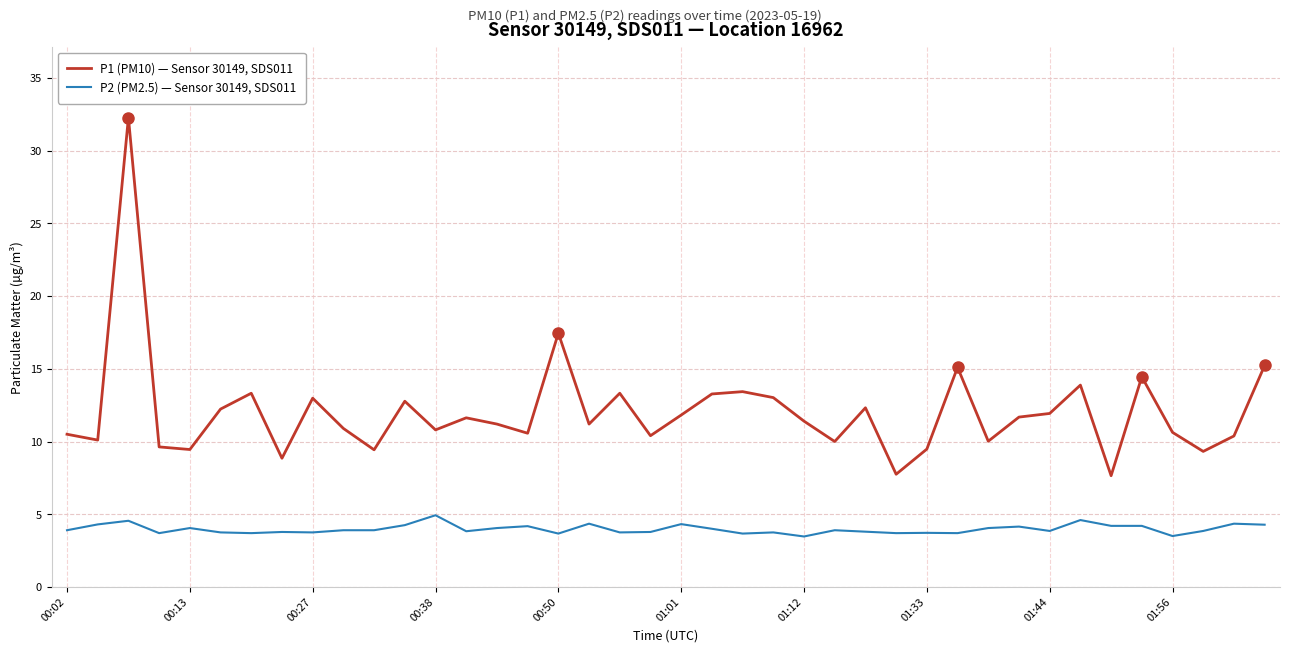

What is the greatest value displayed?

32.3